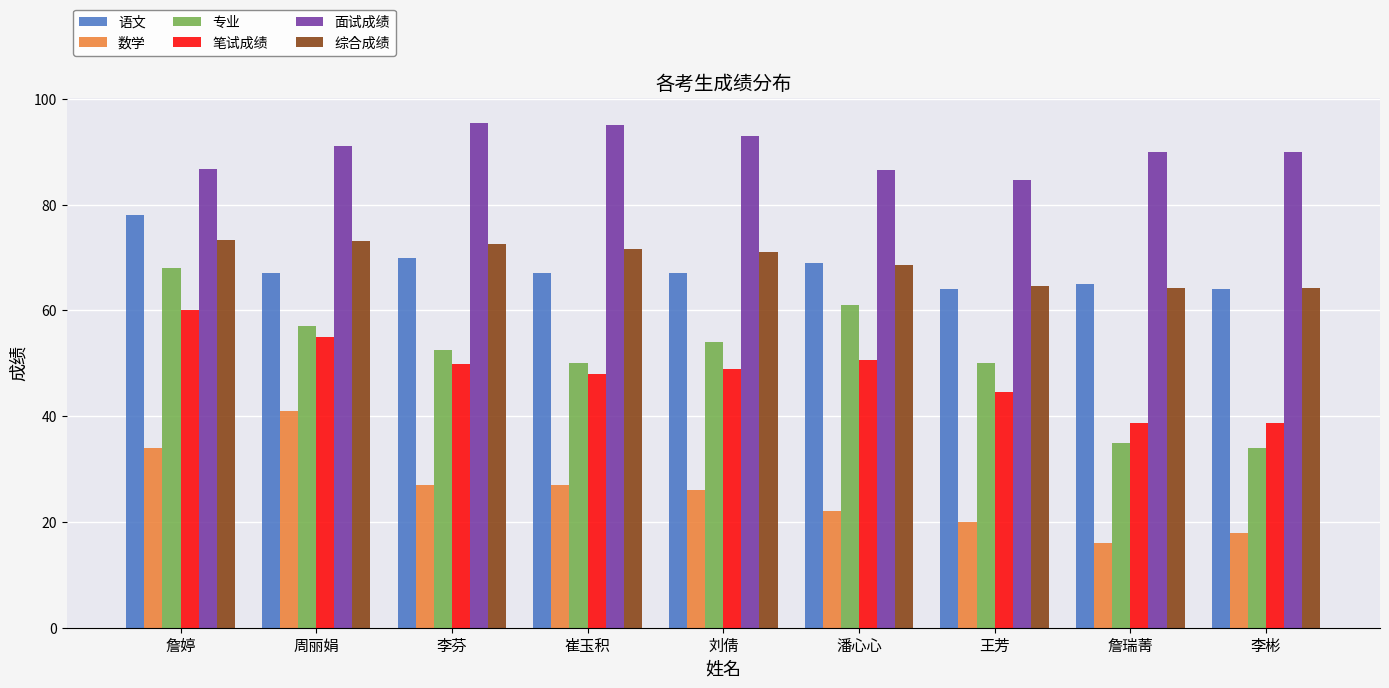

Which series has the largest total across all categories?

面试成绩